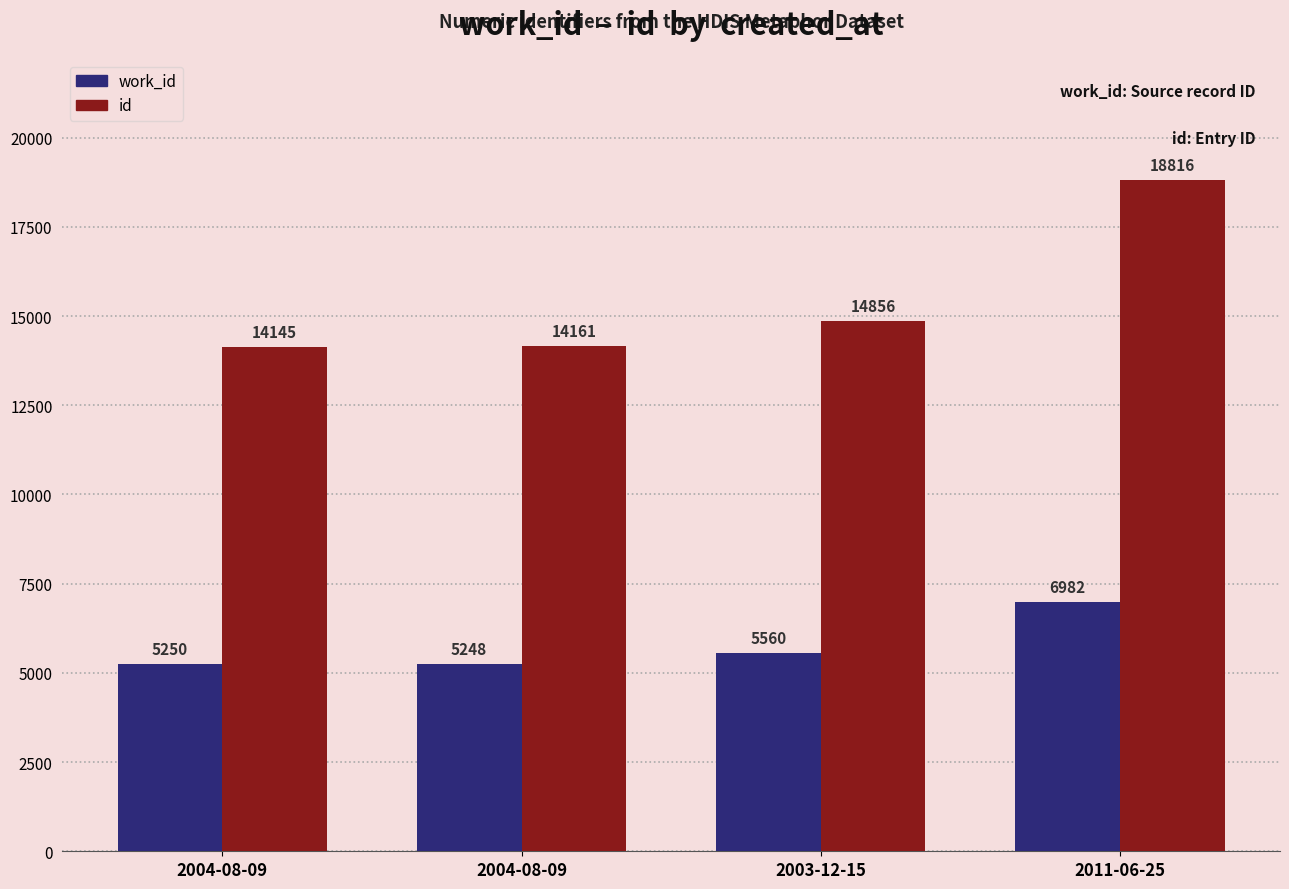

Are the bars grouped side by side (vs. stacked)?

Yes